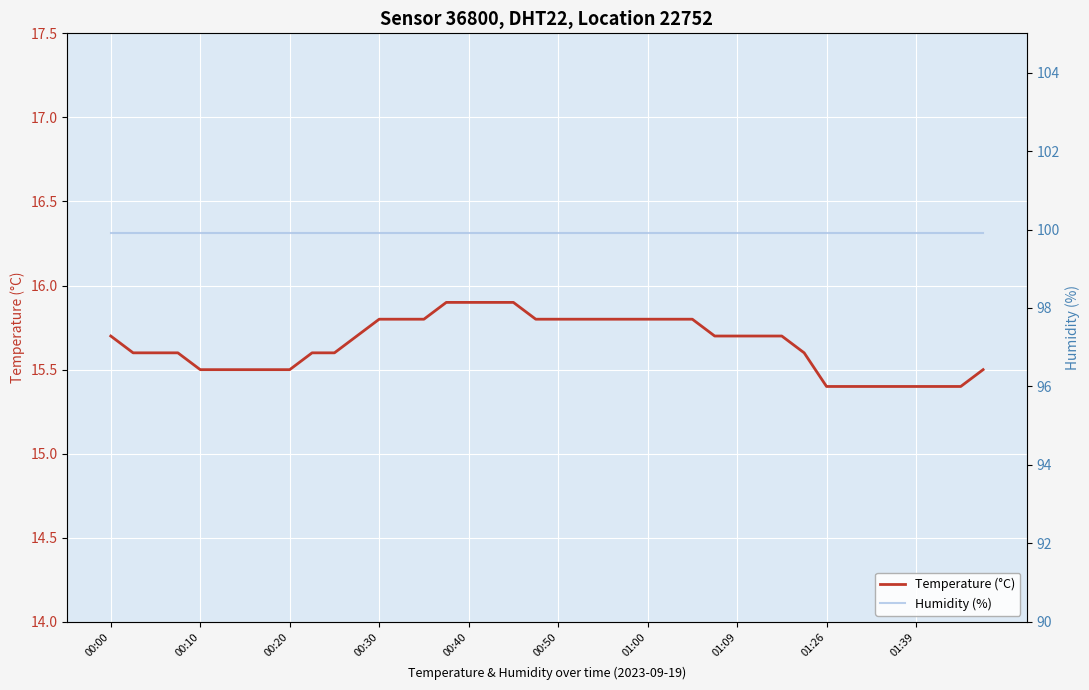

Reading left to right, transcribe all the data shown in this chart.

Temperature (°C): 15.7	15.6	15.6	15.6	15.5	15.5	15.5	15.5	15.5	15.6	15.6	15.7	15.8	15.8	15.8	15.9	15.9	15.9	15.9	15.8	15.8	15.8	15.8	15.8	15.8	15.8	15.8	15.7	15.7	15.7	15.7	15.6	15.4	15.4	15.4	15.4	15.4	15.4	15.4	15.5
Humidity (%): 99.9	99.9	99.9	99.9	99.9	99.9	99.9	99.9	99.9	99.9	99.9	99.9	99.9	99.9	99.9	99.9	99.9	99.9	99.9	99.9	99.9	99.9	99.9	99.9	99.9	99.9	99.9	99.9	99.9	99.9	99.9	99.9	99.9	99.9	99.9	99.9	99.9	99.9	99.9	99.9